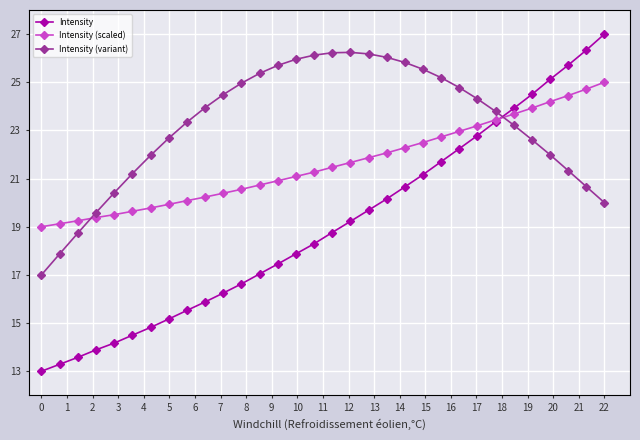

What is the minimum value shown in the chart?

13.0